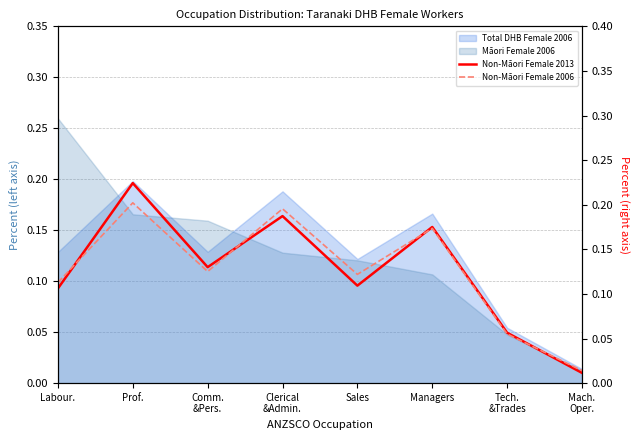

Does the chart have visible grid lines?

Yes